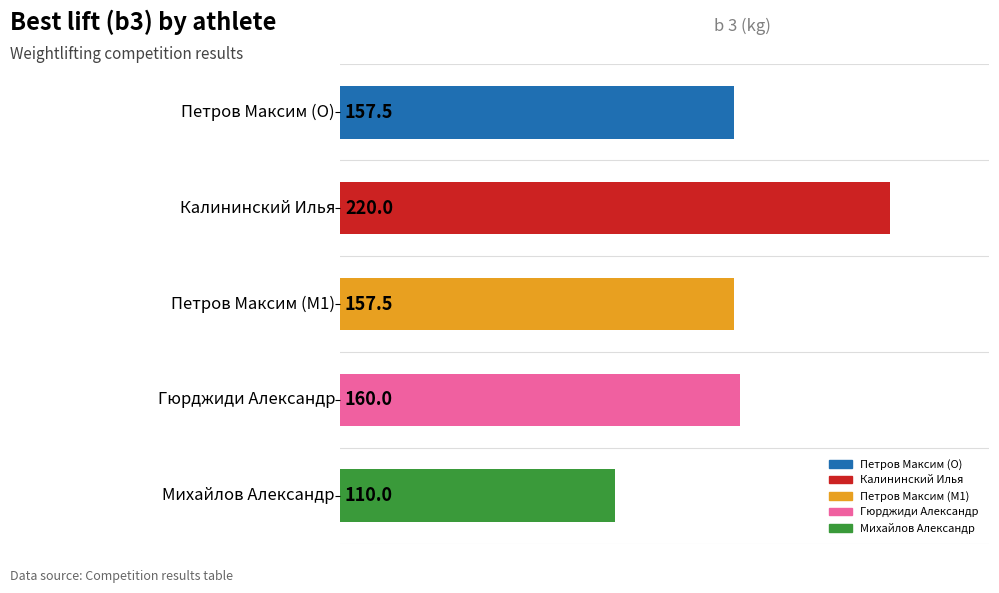

What is the difference between the maximum and minimum values?

110.0